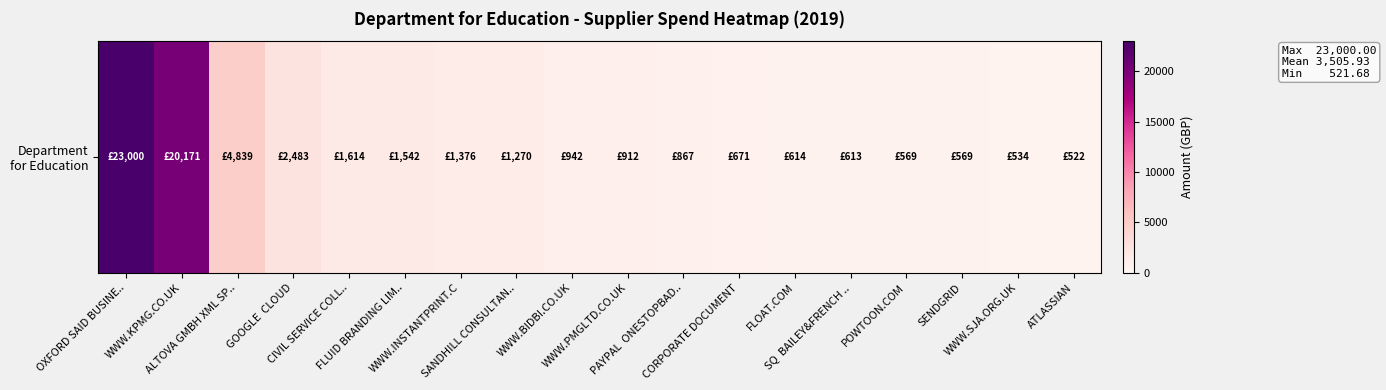

Reading right to left, what are all the values shown in this chart?

ATLASSIAN=521.7	WWW.SJA.ORG.UK=534.0	SENDGRID=568.7	POWTOON.COM=569.1	SQ  BAILEY&FRENCH ..=612.9	FLOAT.COM=613.5	CORPORATE DOCUMENT=671.0	PAYPAL  ONESTOPBAD..=867.0	WWW.PMGLTD.CO.UK=912.0	WWW.BIDBI.CO.UK=942.0	SANDHILL CONSULTAN..=1269.6	WWW.INSTANTPRINT.C=1376.0	FLUID BRANDING LIM..=1542.0	CIVIL SERVICE COLL..=1614.0	GOOGLE  CLOUD=2483.3	ALTOVA GMBH XML SP..=4839.1	WWW.KPMG.CO.UK=20170.8	OXFORD SAID BUSINE..=23000.0